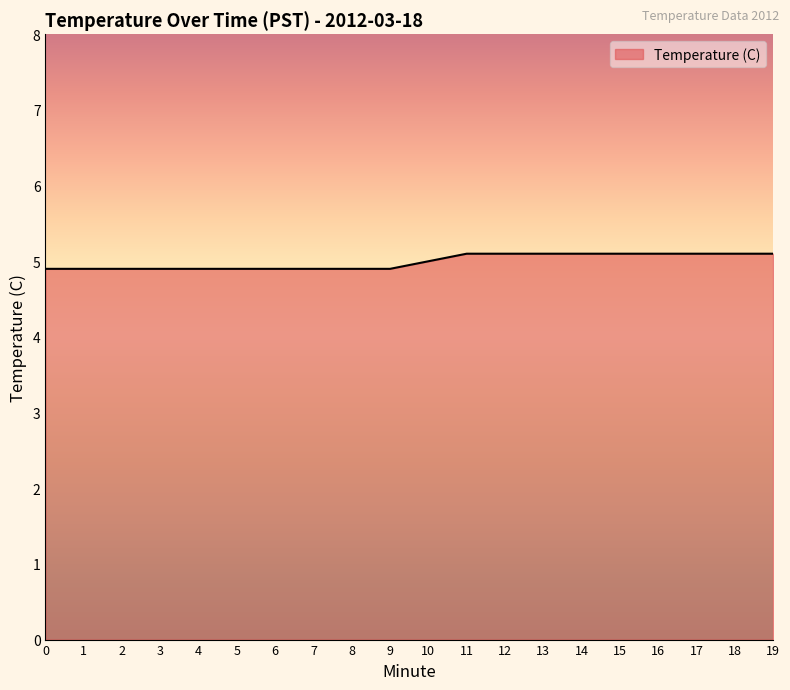

What is the average value?

5.0